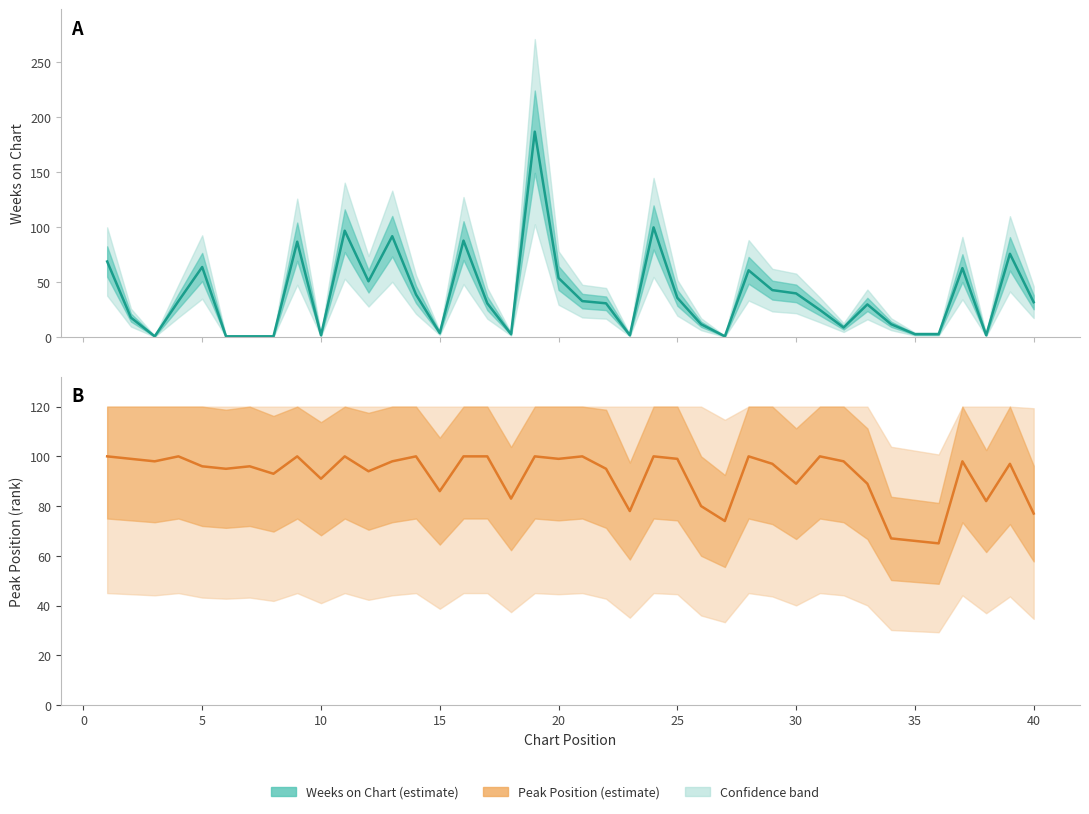

What is the value of the Peak Position (inverted) point at the 12th from the left?

94